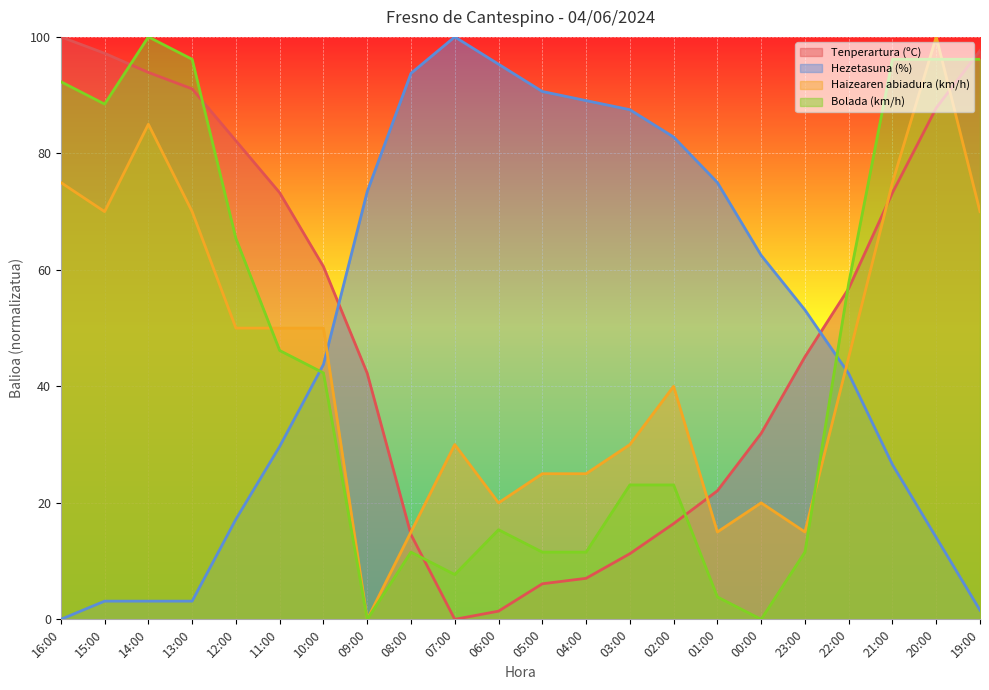

What are all the series names shown in the legend?

Tenperartura (ºC), Hezetasuna (%), Haizearen abiadura (km/h), Bolada (km/h)